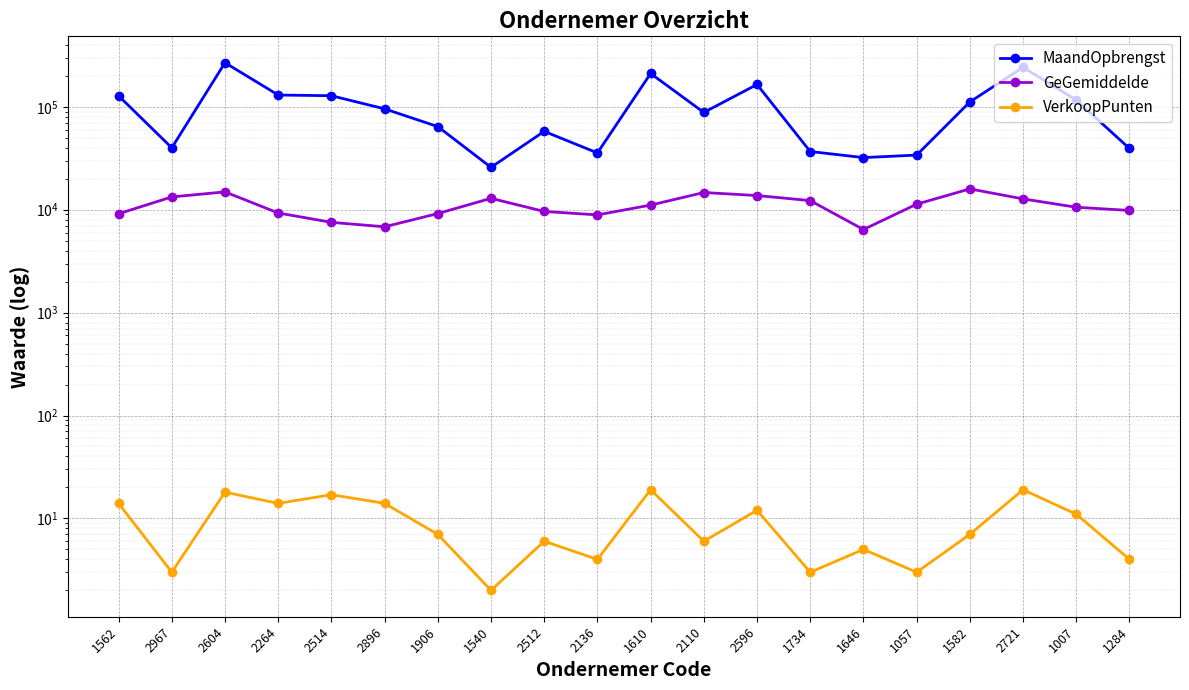

The MaandOpbrengst series shows 111482 at 1582. True or false?

True